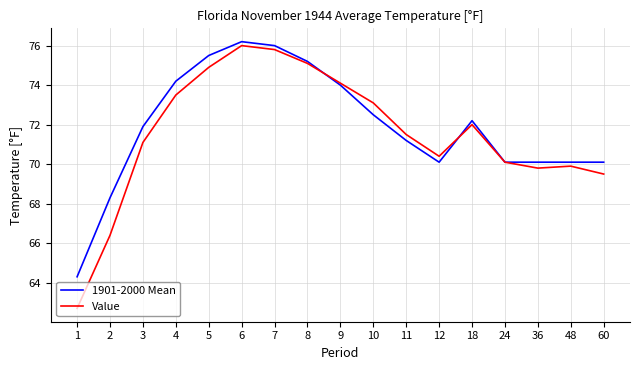

At 10, list the series in order from smallest to largest.

1901-2000 Mean, Value